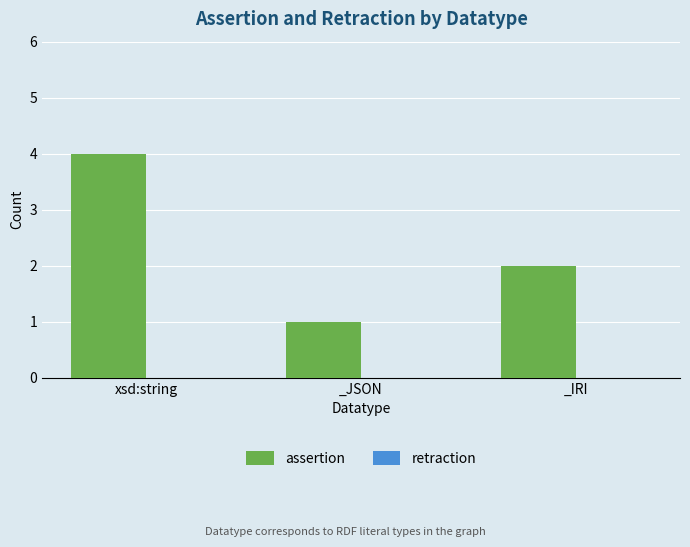

List the labels in order of value, smallest first.

_JSON, _IRI, xsd:string